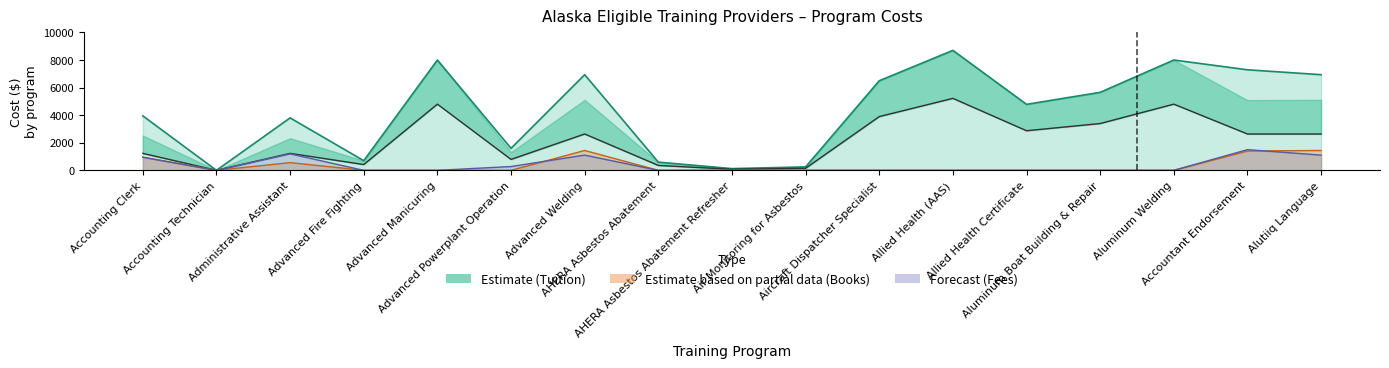

What are all the series names shown in the legend?

tuition, books, fees